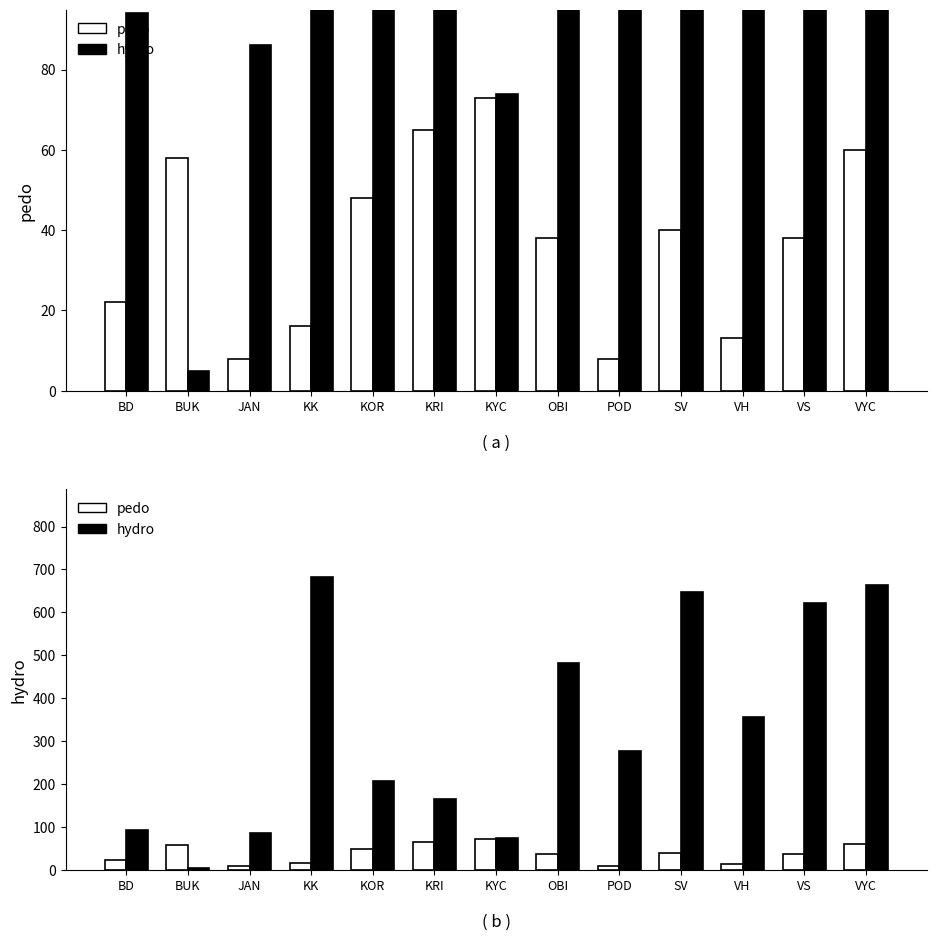

What is the greatest value displayed?

683